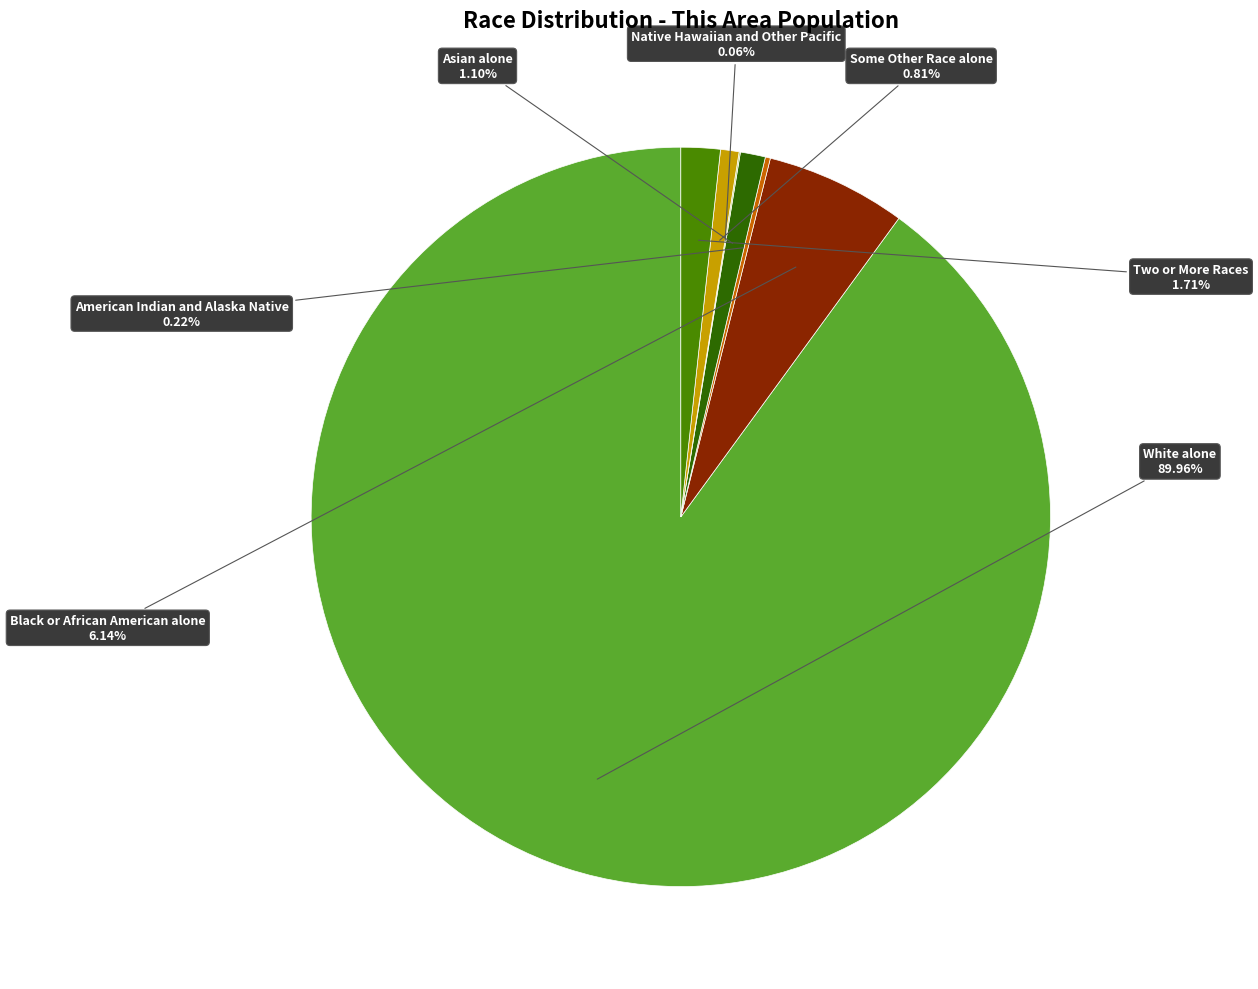

Is there any slice that represents more than half of the pie?

Yes